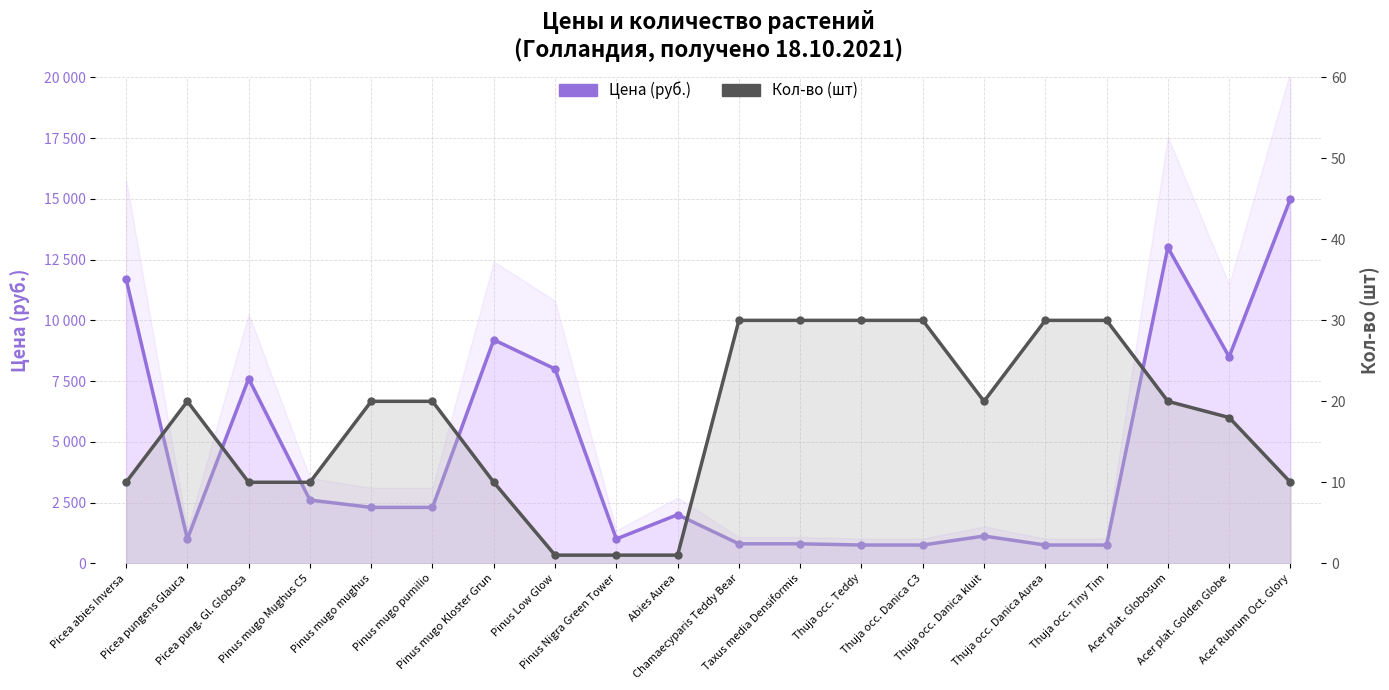

Does the chart display data point markers on the line(s)?

Yes